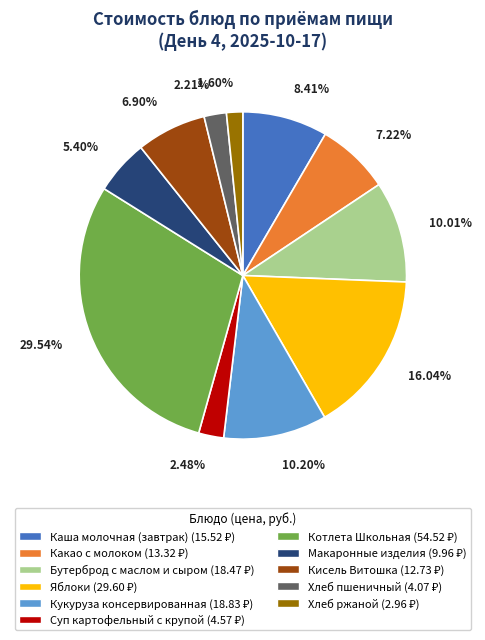

Count the number of slices in the pie.

11